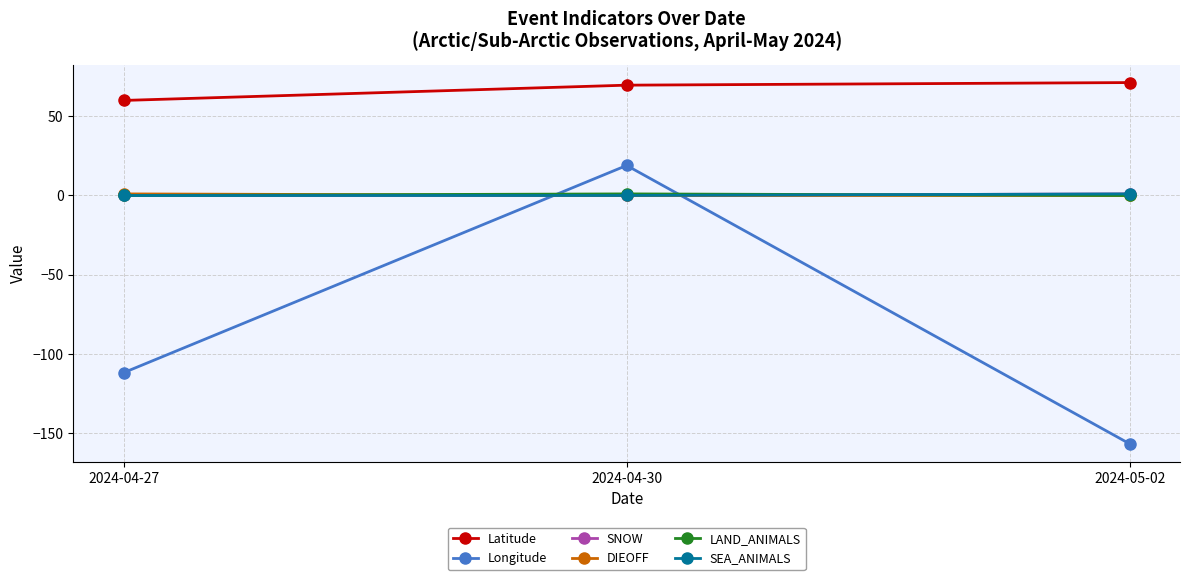

What is the minimum value shown in the chart?

-156.8